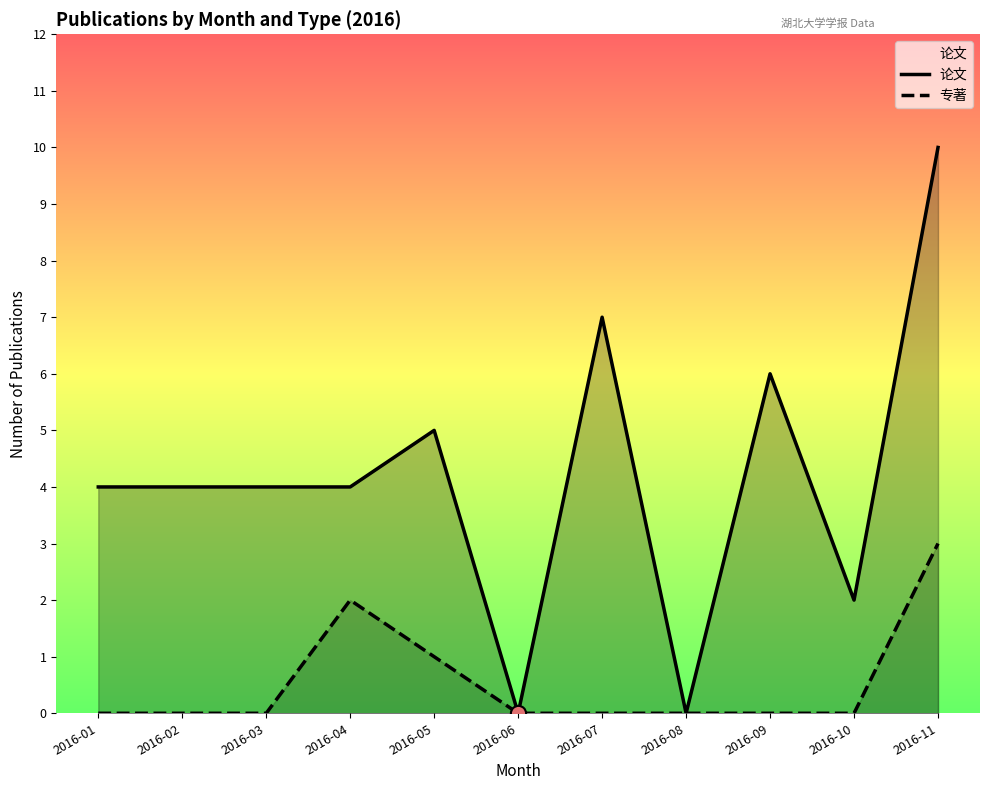

At how many categories does at least one series exceed 3?

8